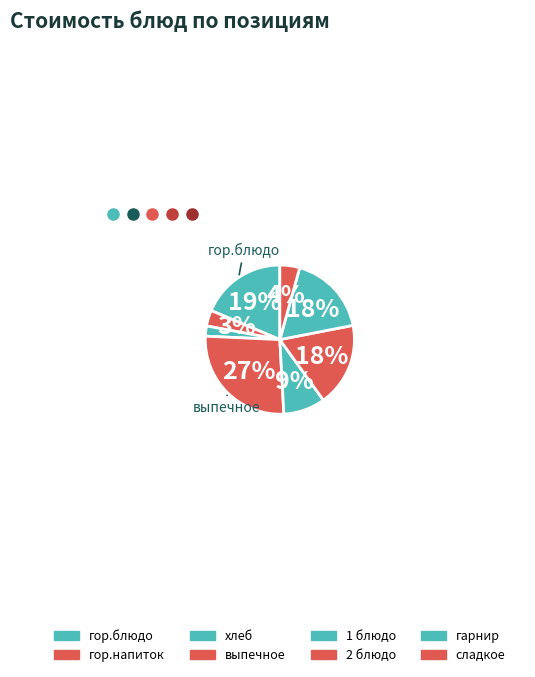

To the nearest percent, what percentage of the pie is хлеб?

2%